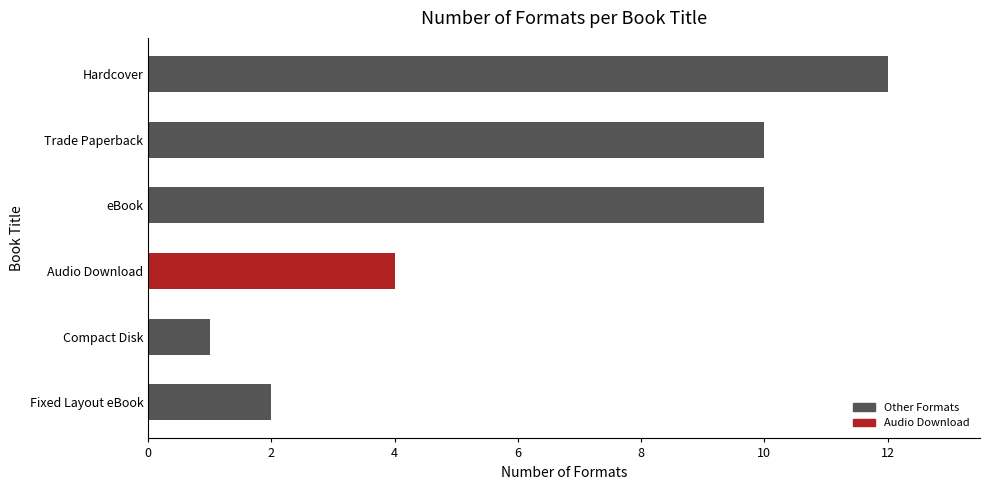

Is it true that the value at Fixed Layout eBook is 3?

False